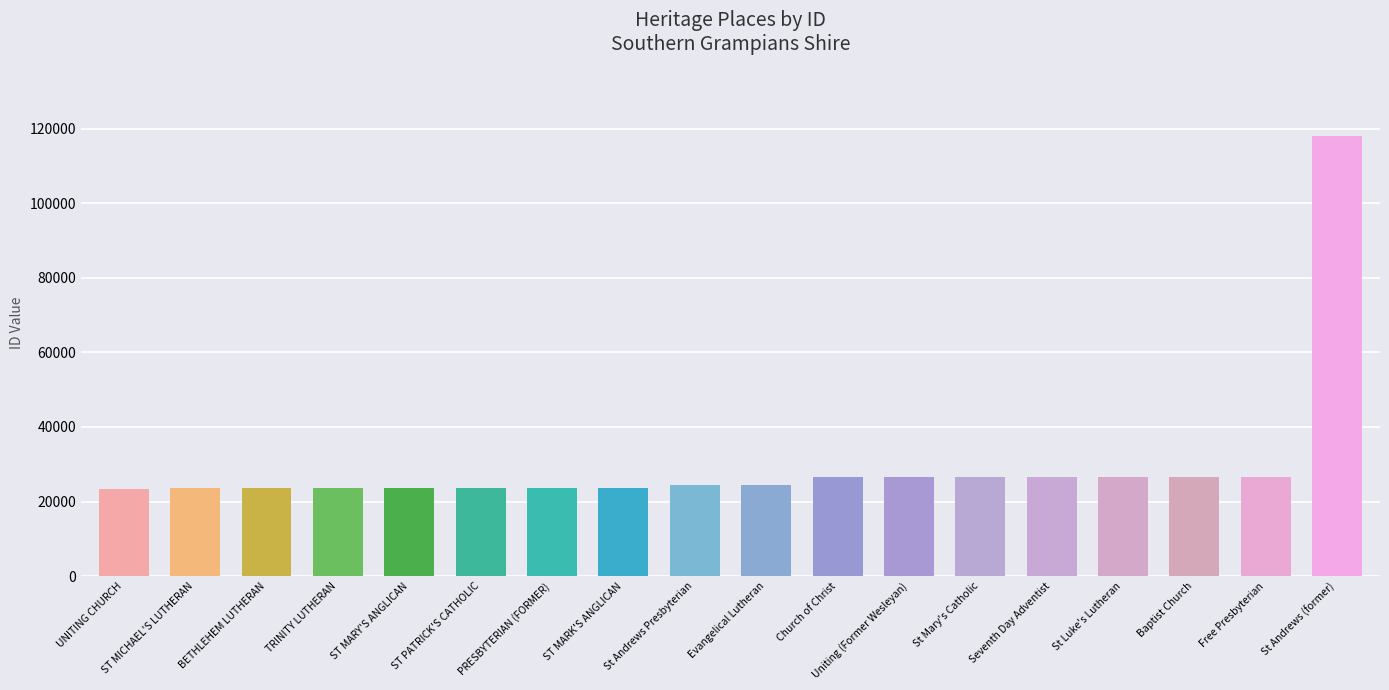

Is it true that the value at Church of Christ is 7374?

False